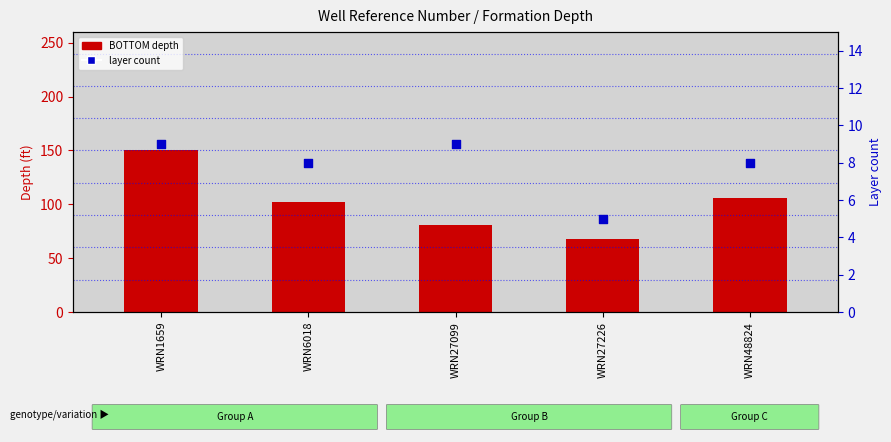

What are all the series names shown in the legend?

BOTTOM depth, layer count